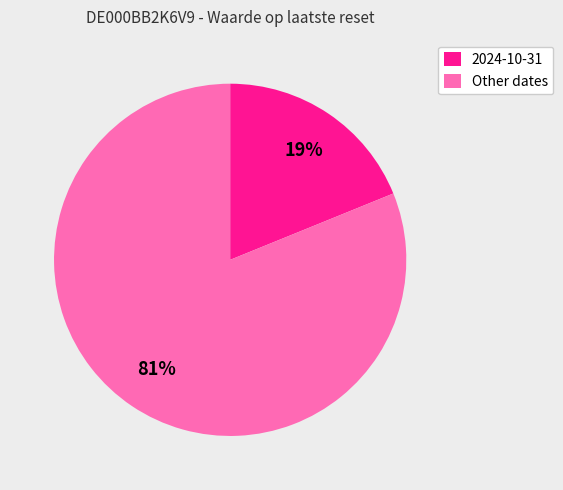

Is 2024-10-31 the majority of the pie?

No